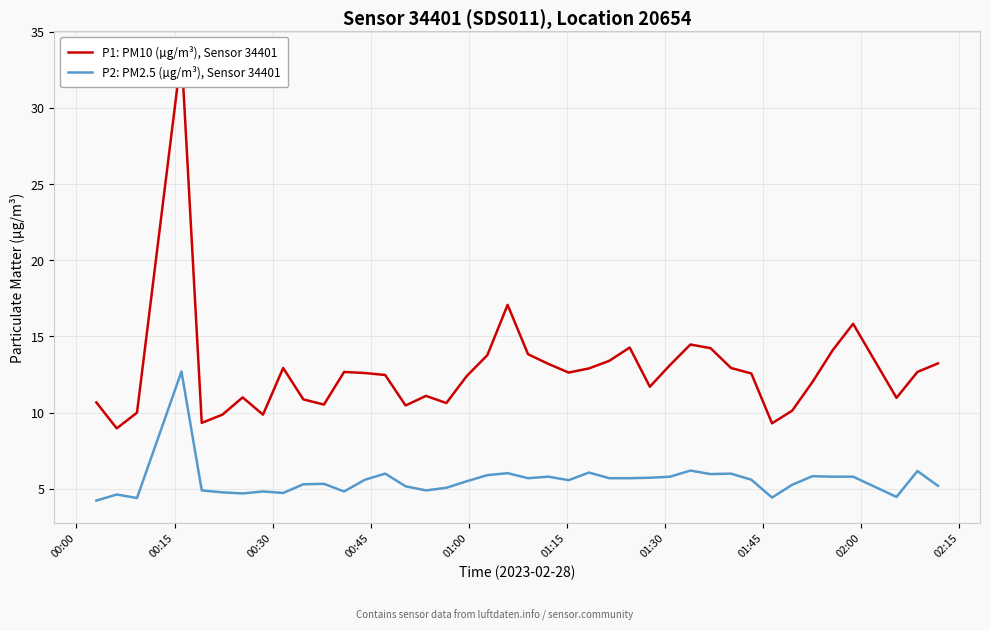

How many interior local peaks does the P1: PM10 (µg/m³), Sensor 34401 series have?

9